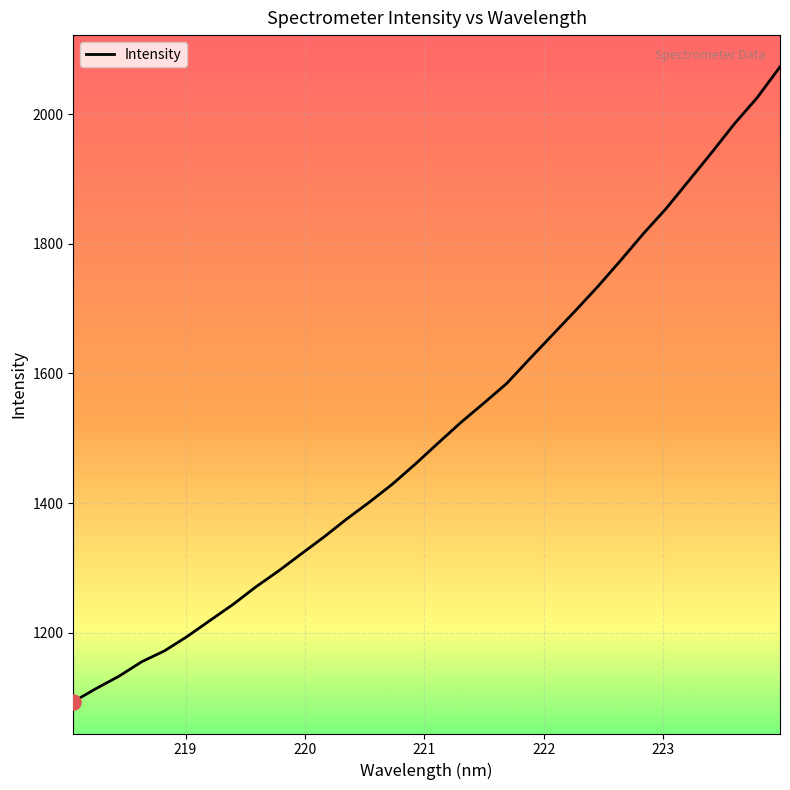

What is the greatest value displayed?

2072.8